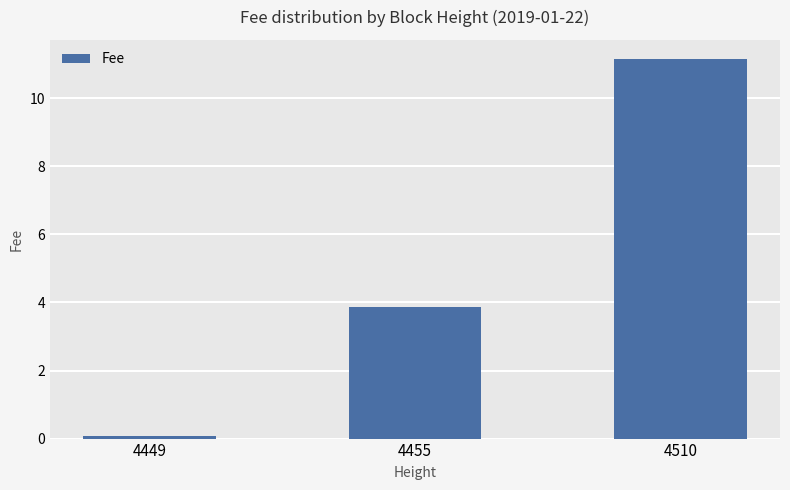

True or false: the data shows 6.4 at 4455.

False